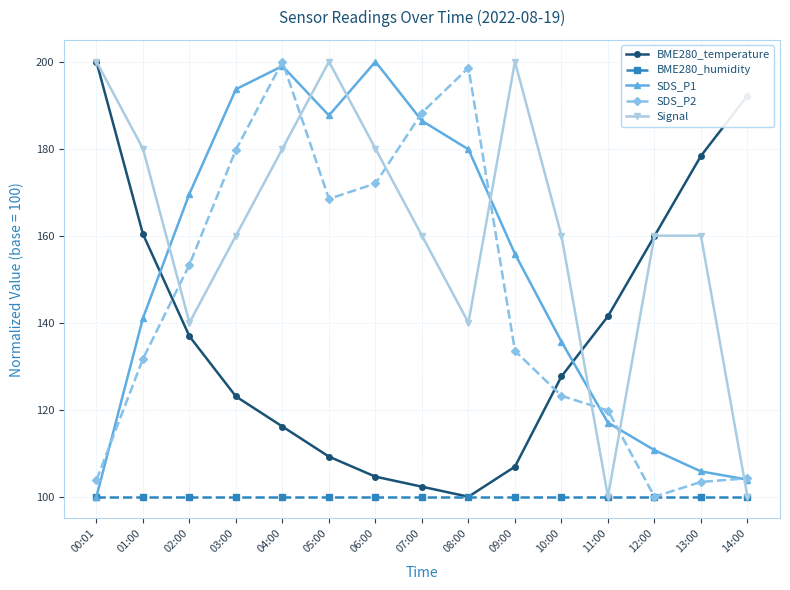

Does the chart have visible grid lines?

Yes